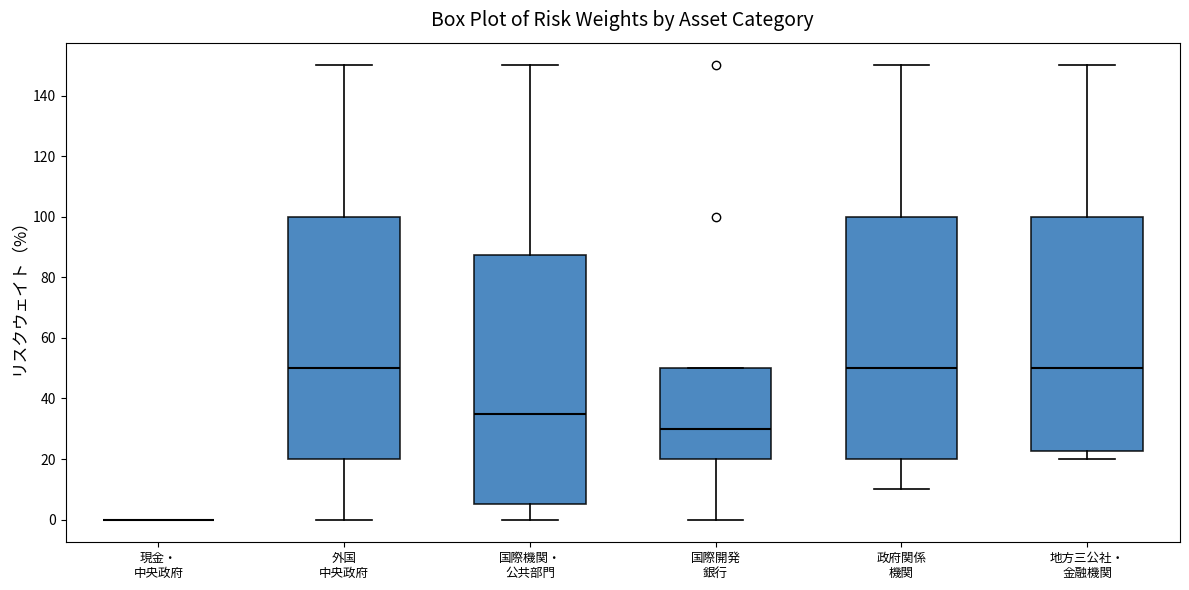

Where is the lower edge of the box for 国際開発 銀行 on the y-axis? The values are not printed on the chart, so give them approximately, as read against the axis.

20